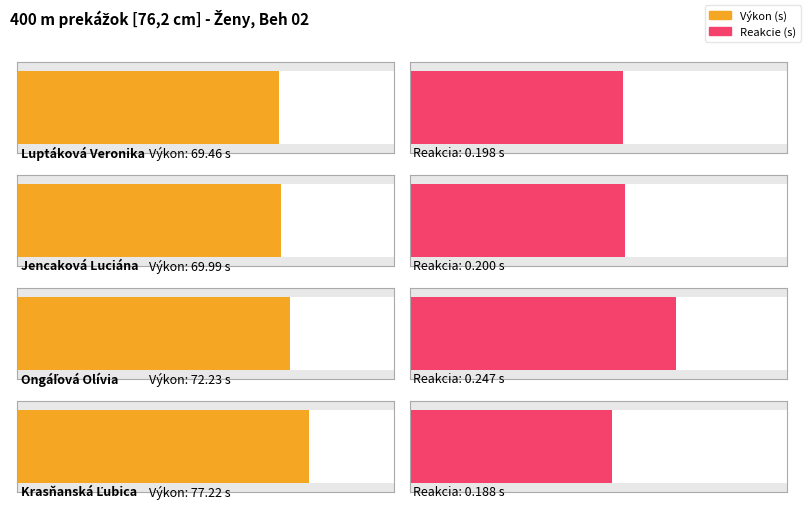

What is the label of the 4th bar from the right?

Luptáková Veronika